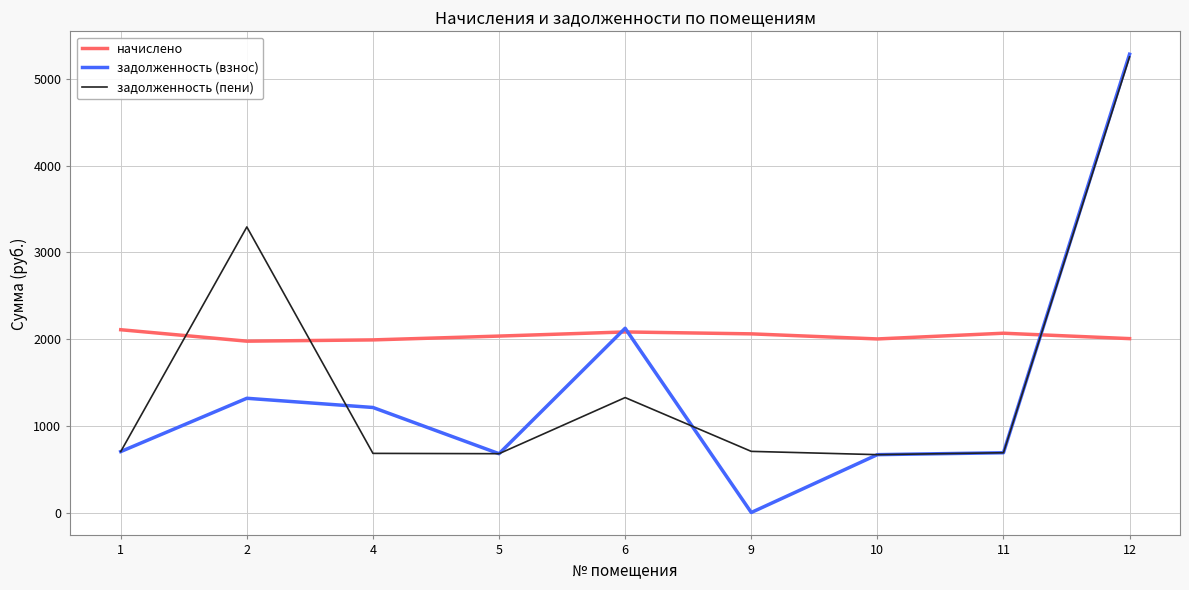

How many categories are shown in the chart?

9